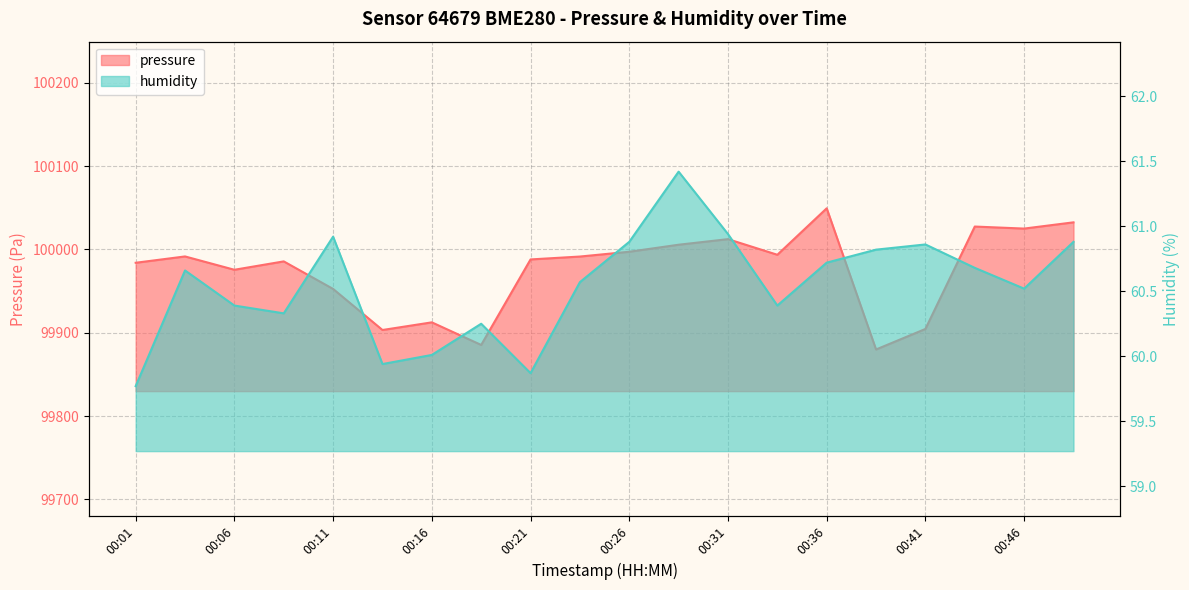

Between 00:44 and 00:49, which series saw the biggest shift?

pressure